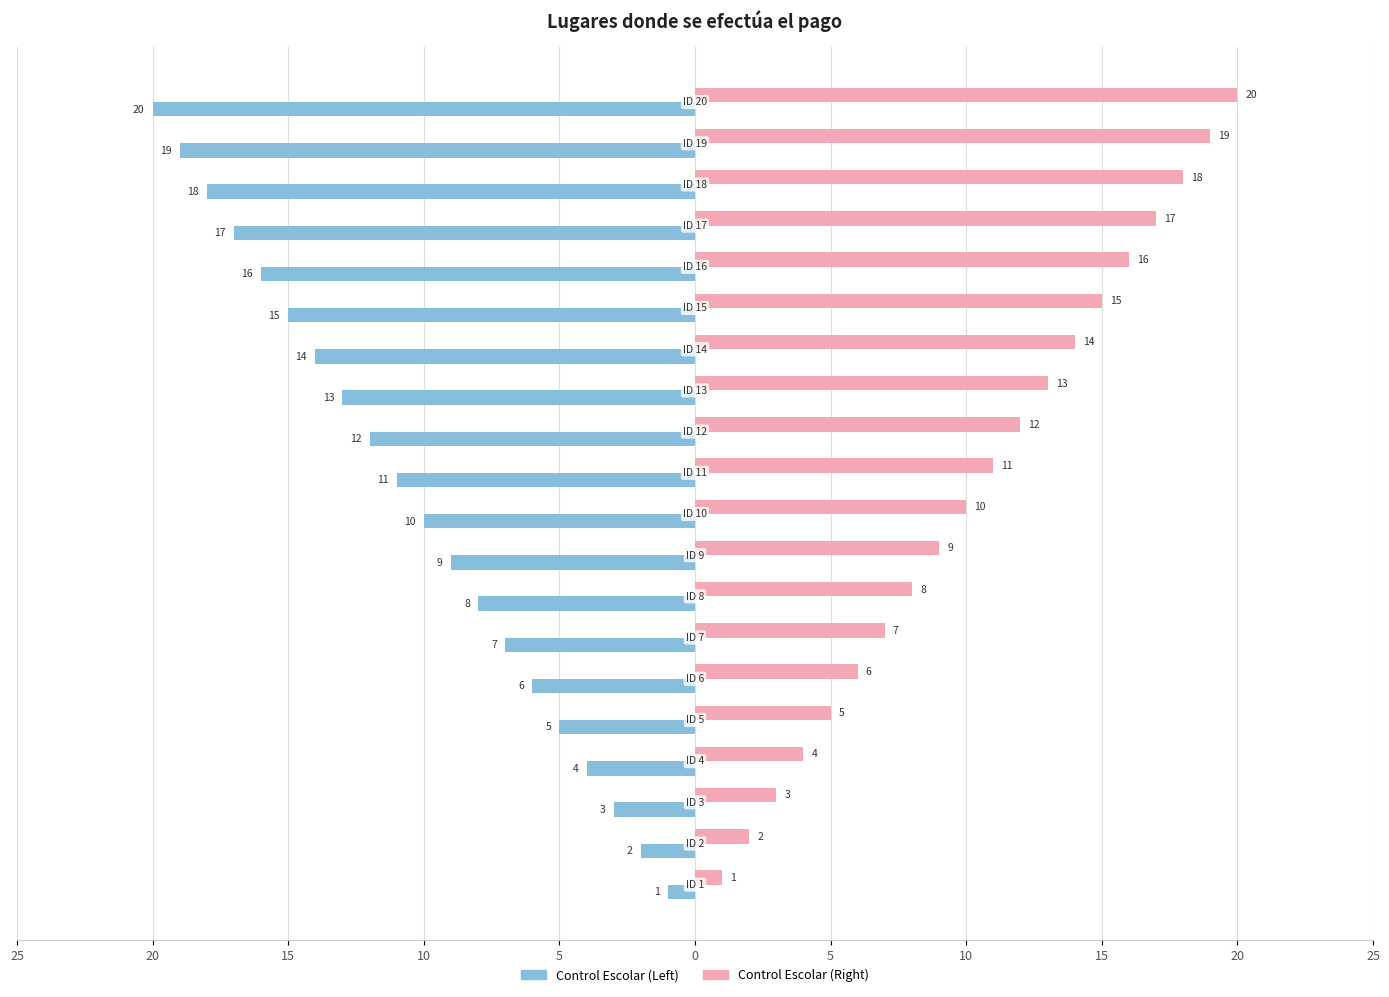

What are all the series names shown in the legend?

Control Escolar (Left), Control Escolar (Right)